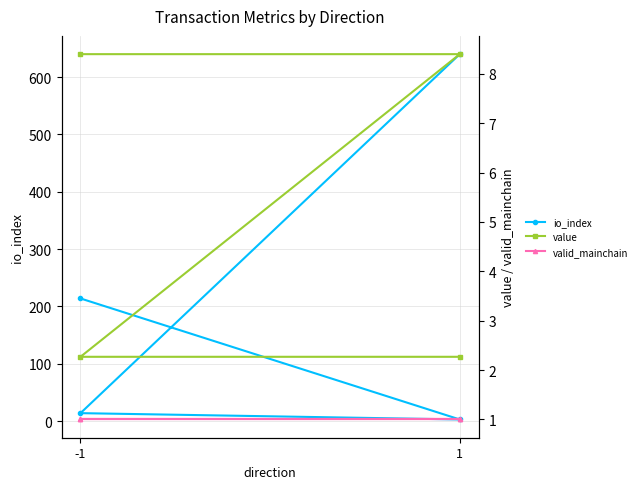

True or false: io_index has a value of 214.0 at -1.

True